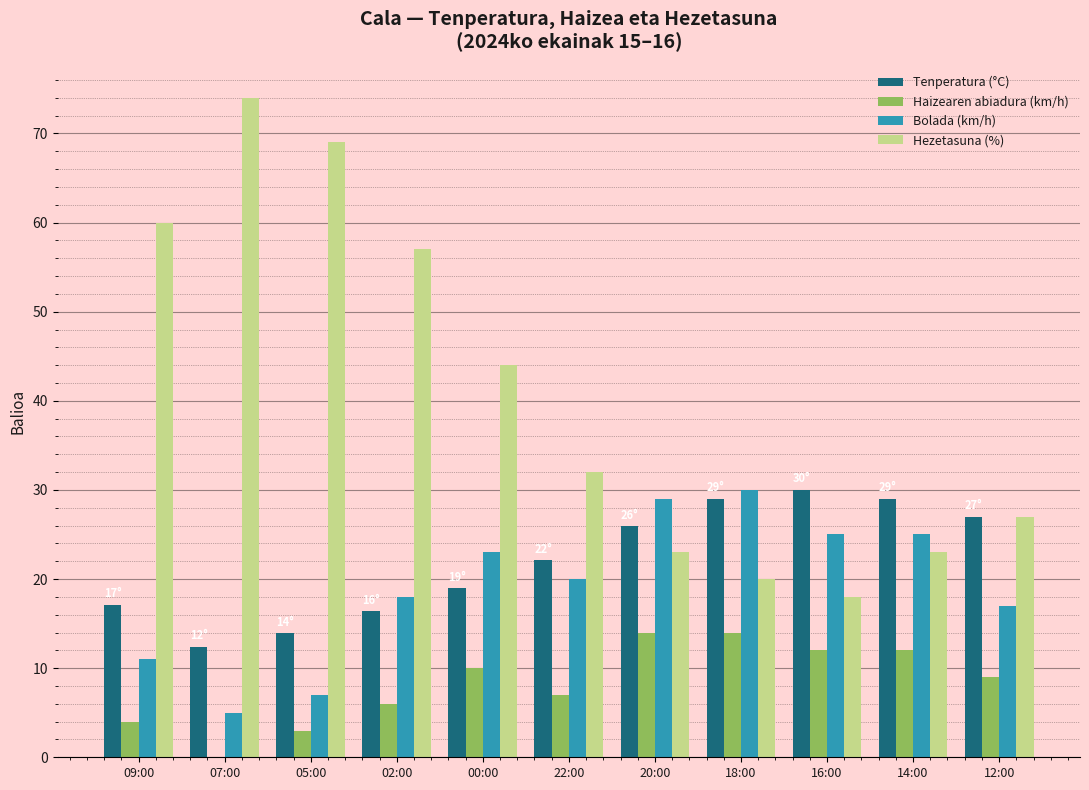

Which series has the largest total across all categories?

Hezetasuna (%)